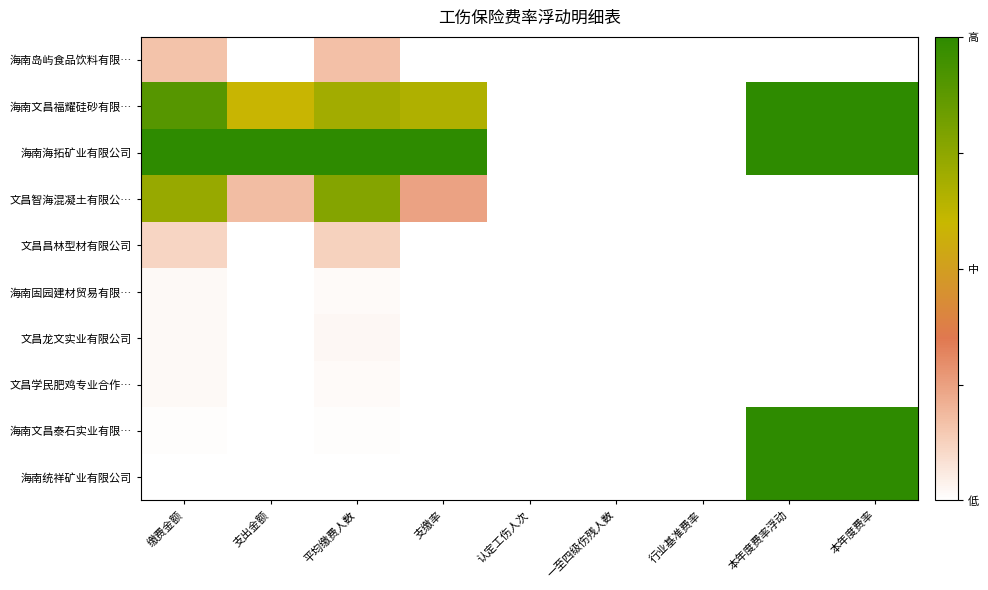

List the series in order of their peak value, highest first.

海南文昌福耀硅砂有限…, 海南海拓矿业有限公司, 海南文昌泰石实业有限…, 海南统祥矿业有限公司, 文昌智海混凝土有限公…, 海南岛屿食品饮料有限…, 文昌昌林型材有限公司, 文昌龙文实业有限公司, 文昌学民肥鸡专业合作…, 海南固园建材贸易有限…